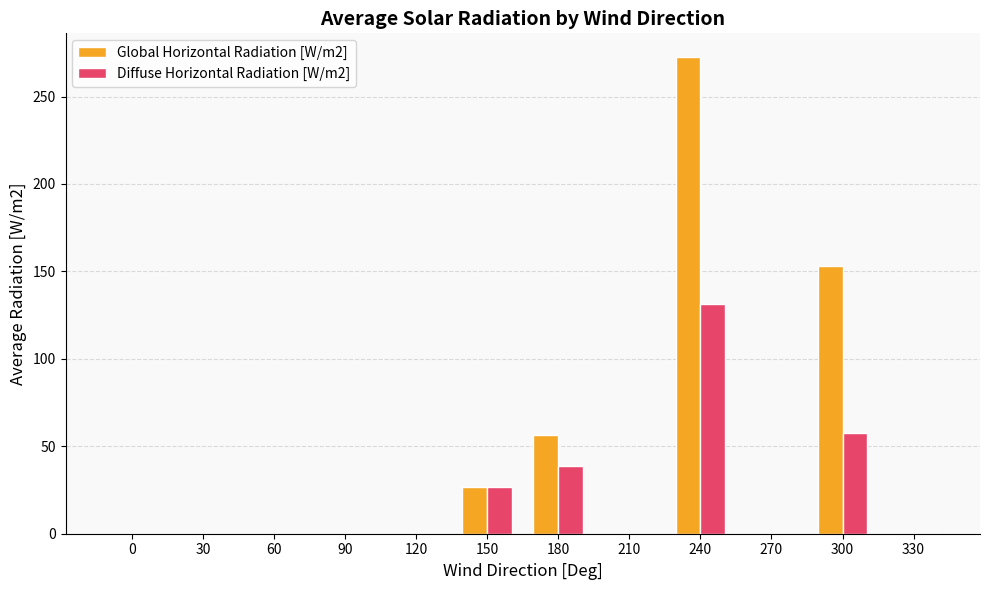

Which series has the largest total across all categories?

Global Horizontal Radiation [W/m2]